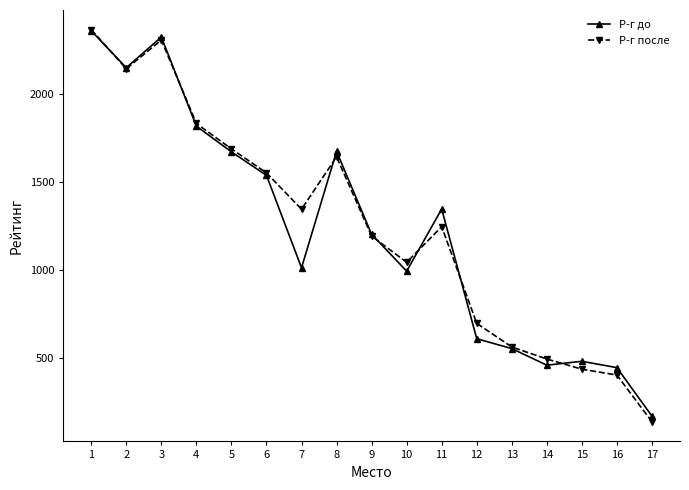

What is the value of the Р-г после point at the 10th from the left?

1045